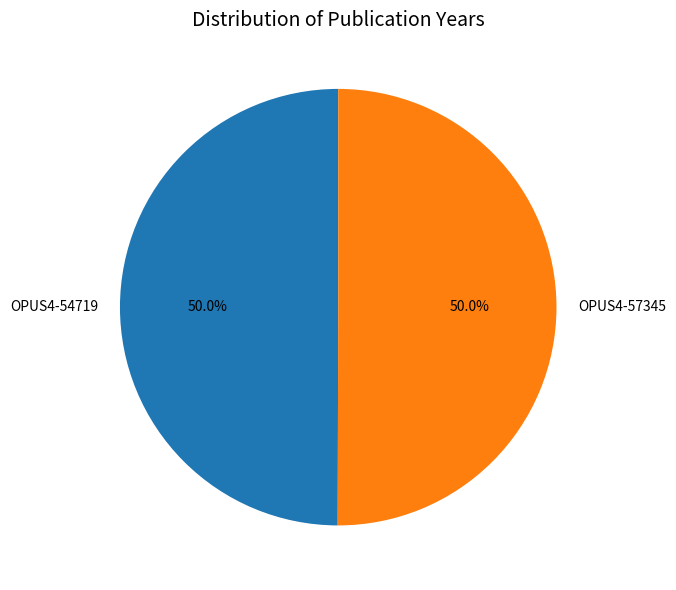

Do OPUS4-54719 and OPUS4-57345 together represent more than half of the pie?

Yes